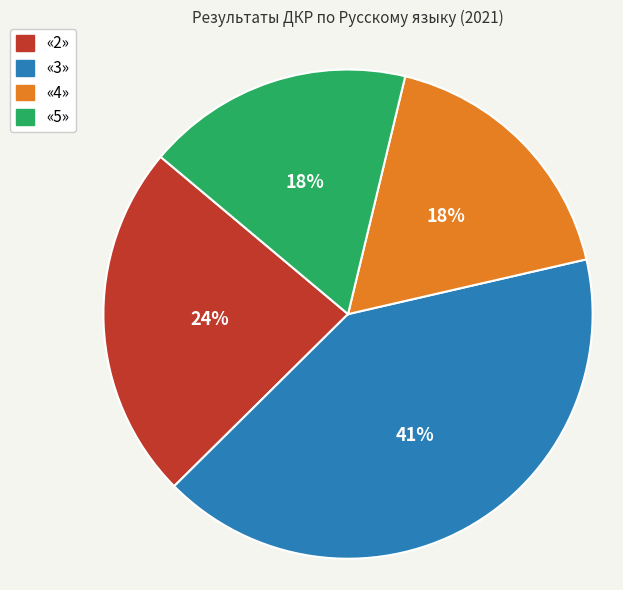

Between «4» and «2», which is larger?

«2»